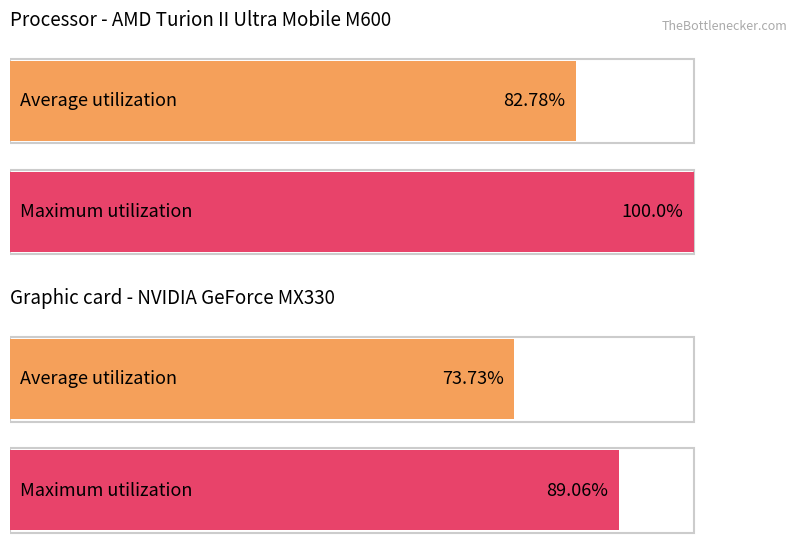

Reading left to right, what are all the values shown in this chart?

Average utilization: обл. Благоевград=82.8	обл. Ловеч=73.7
Maximum utilization: обл. Благоевград=100.0	обл. Ловеч=89.1